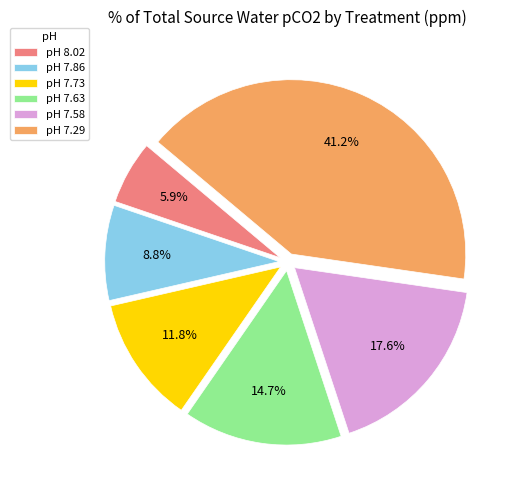

Combined, do pH 8.02 and pH 7.73 account for over 50%?

No